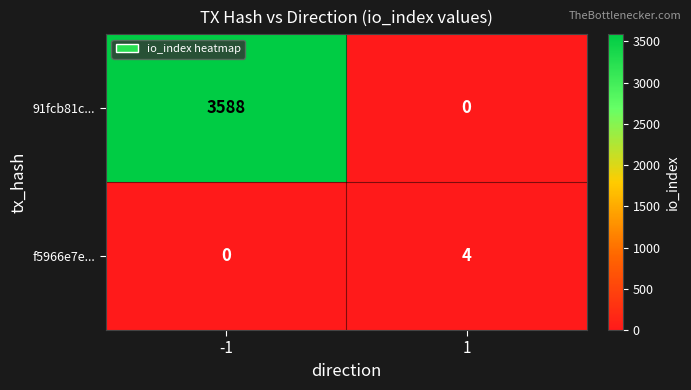

Which series changed the most between -1 and 1?

91fcb81c...